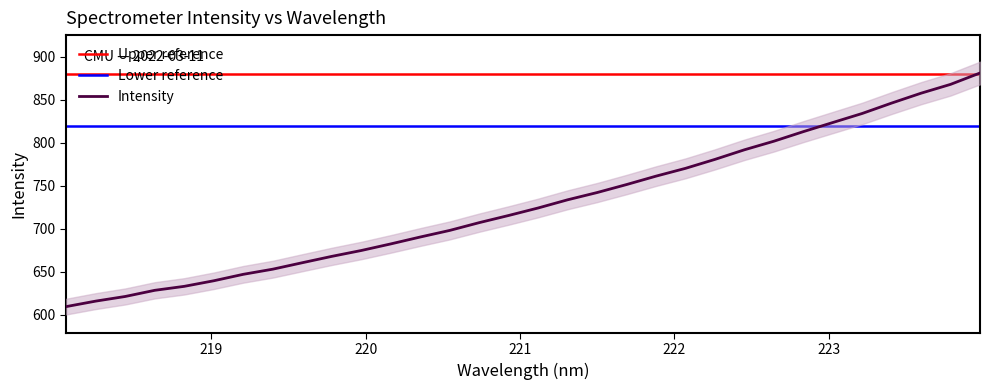

Approximately how many times larger is the value at 220.9264 compared to 219.7801?

1.1